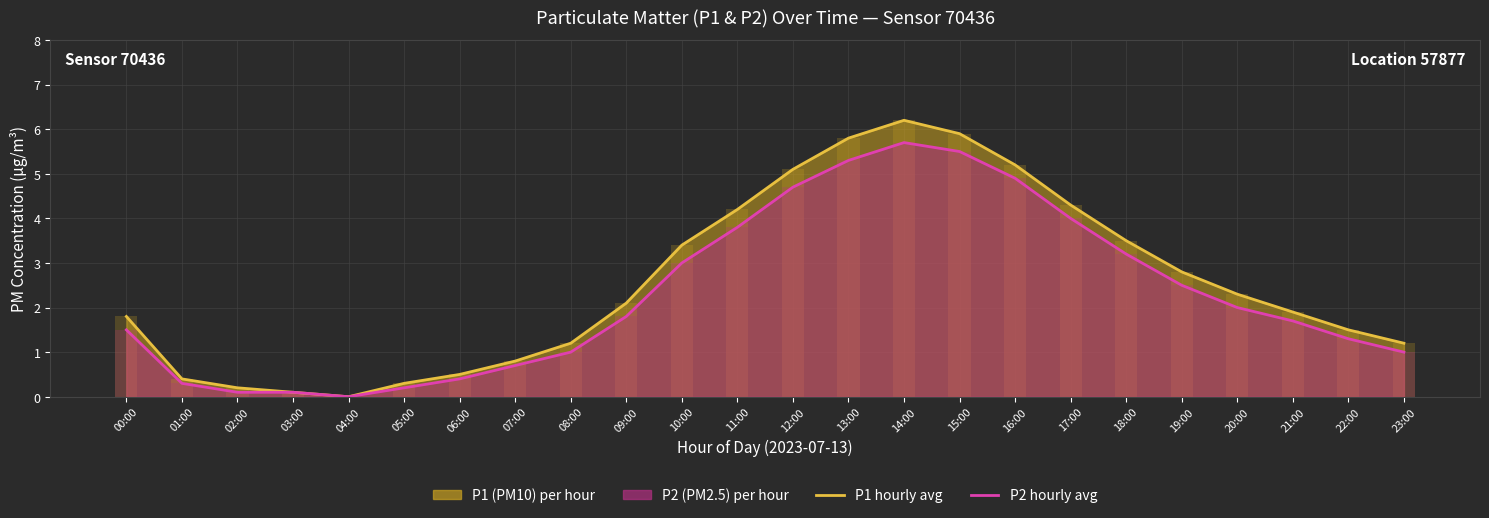

How many data points in P1 (PM10) avg are above 2?

12